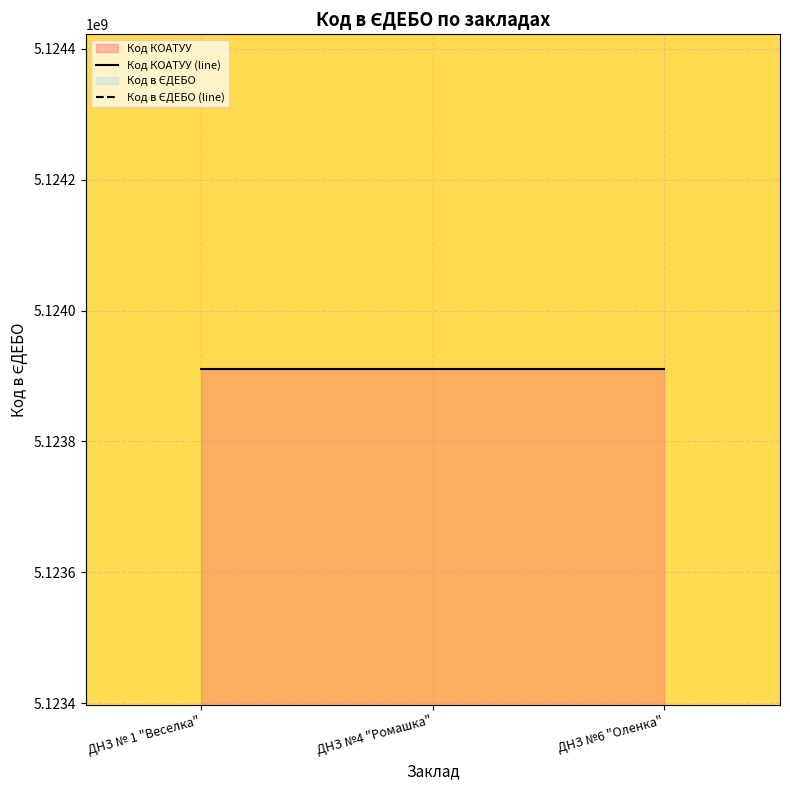

Reading left to right, extract all data points from this chart.

Код КОАТУУ (line): ДНЗ № 1 "Веселка"=5123910100	ДНЗ №4 "Ромашка"=5123910100	ДНЗ №6 "Оленка"=5123910100
Код в ЄДЕБО (line): ДНЗ № 1 "Веселка"=166905	ДНЗ №4 "Ромашка"=166906	ДНЗ №6 "Оленка"=166907